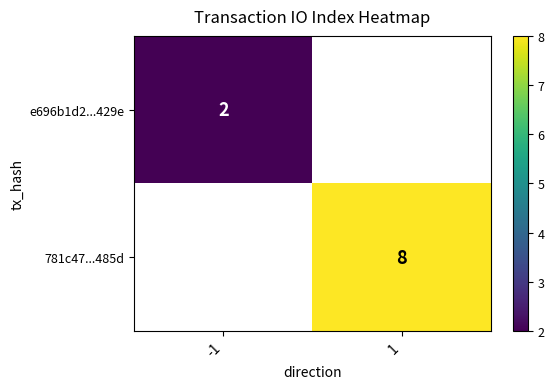

The value of e696b1d2...429e at -1 is 3. True or false?

False